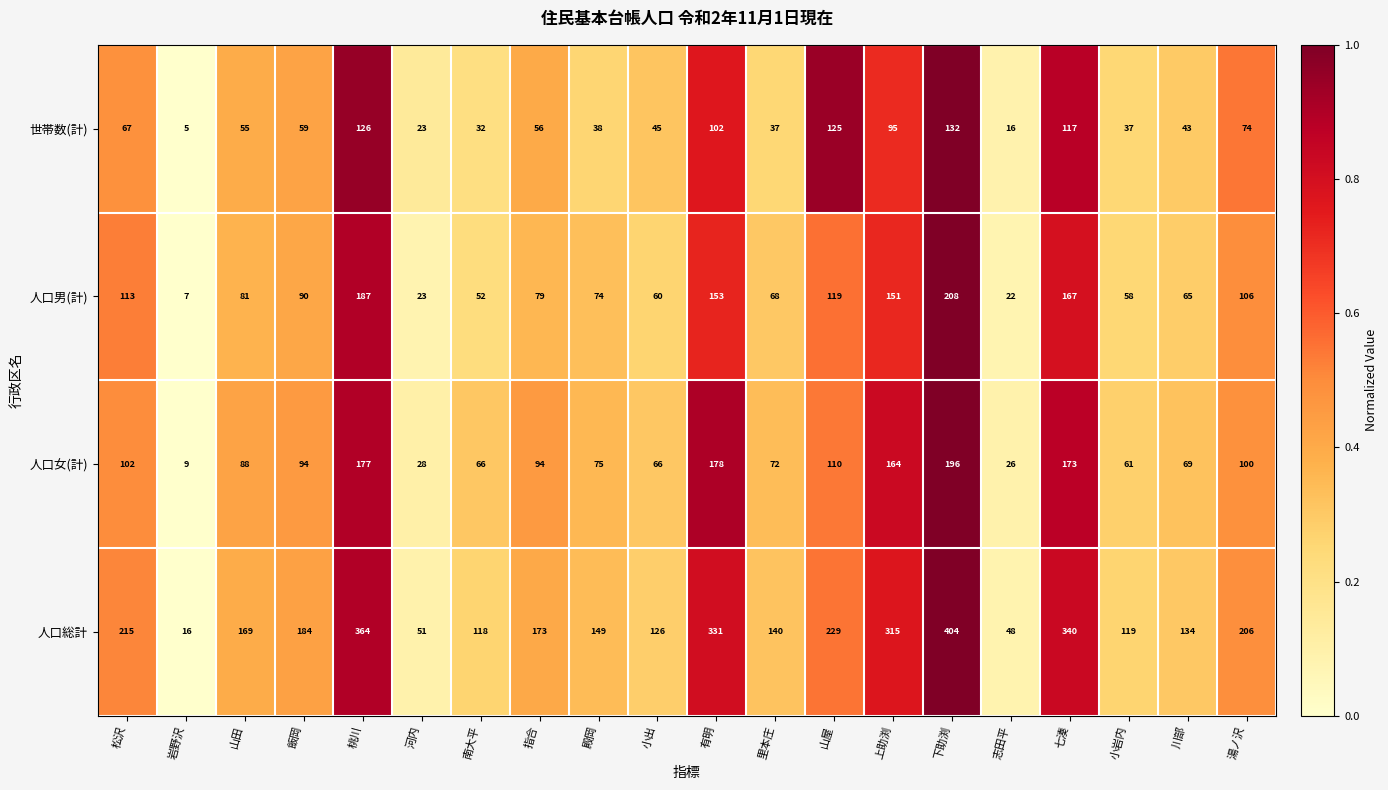

Count the number of data series in this chart.

4